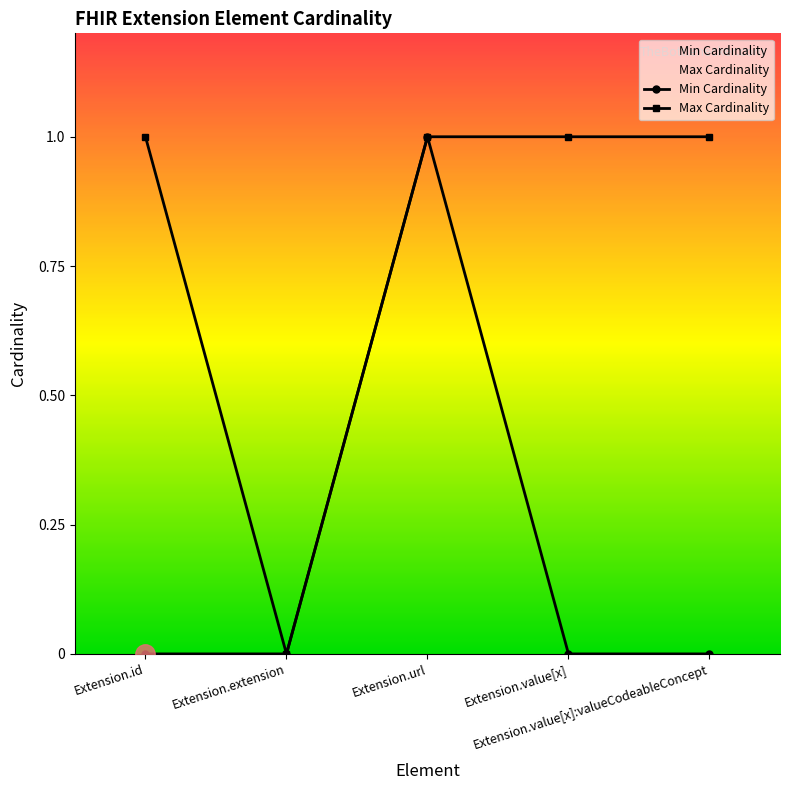

Which series changed the most between Extension.id and Extension.url?

Min Cardinality